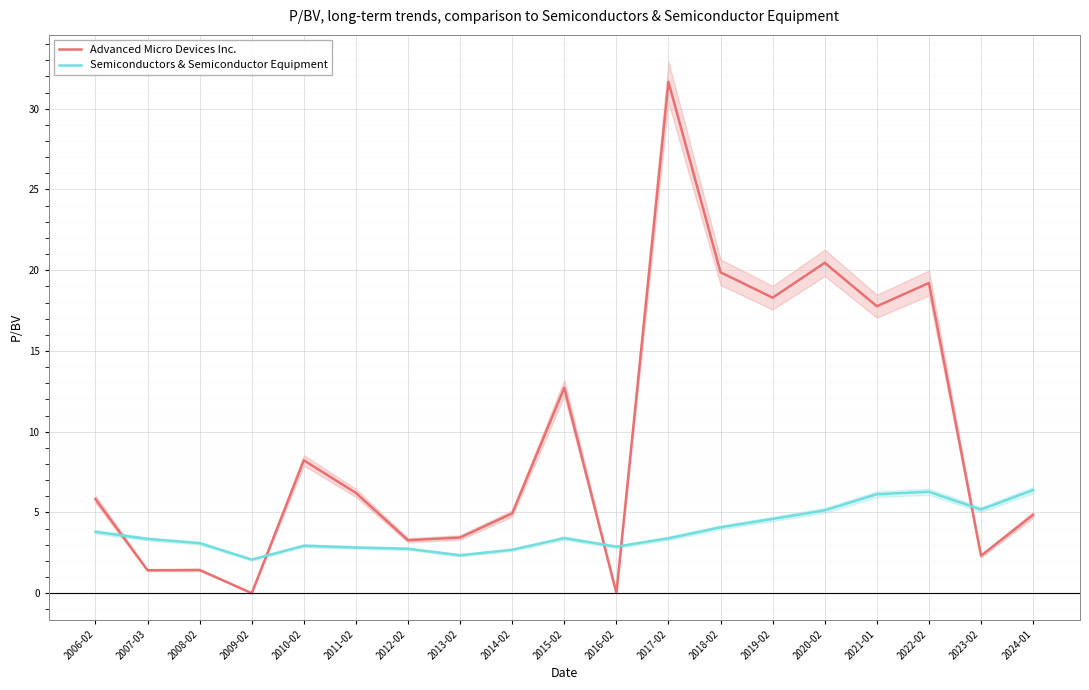

Reading left to right, what are all the values shown in this chart?

Advanced Micro Devices Inc.: 5.8	1.4	1.4	0.0	8.2	6.2	3.3	3.5	4.9	12.7	0.0	31.7	19.9	18.3	20.5	17.8	19.2	2.3	4.8
Semiconductors & Semiconductor Equipment: 3.8	3.4	3.1	2.1	2.9	2.8	2.8	2.4	2.7	3.4	2.9	3.4	4.1	4.6	5.1	6.1	6.3	5.2	6.4